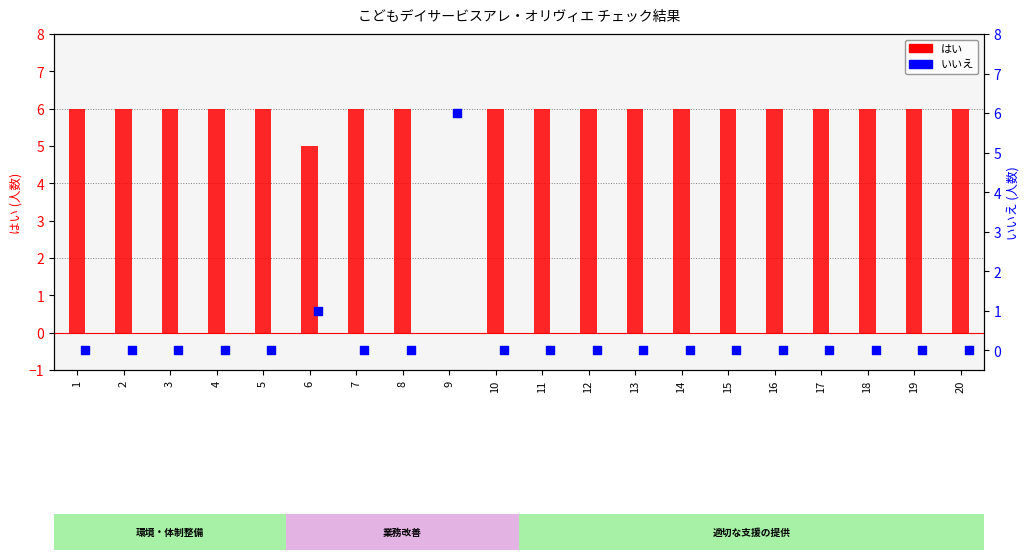

Which series contains the lowest Y value?

はい